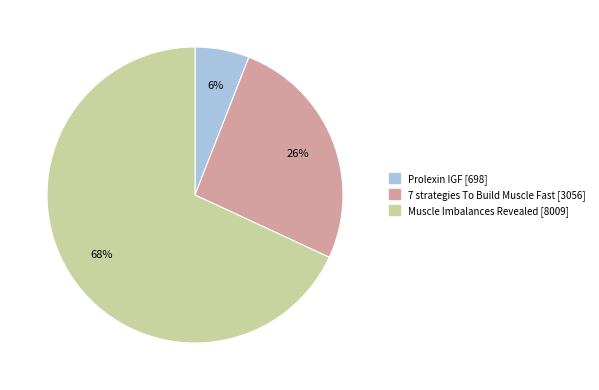

The Muscle Imbalances Revealed [8009] slice represents 59% of the pie. True or false?

False